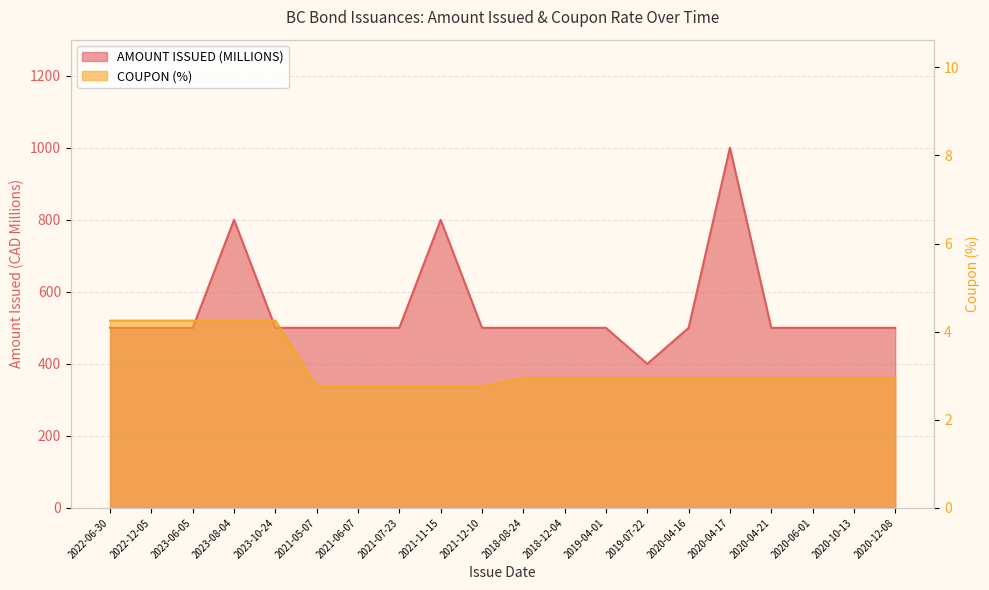

How many lines are shown in the chart?

2